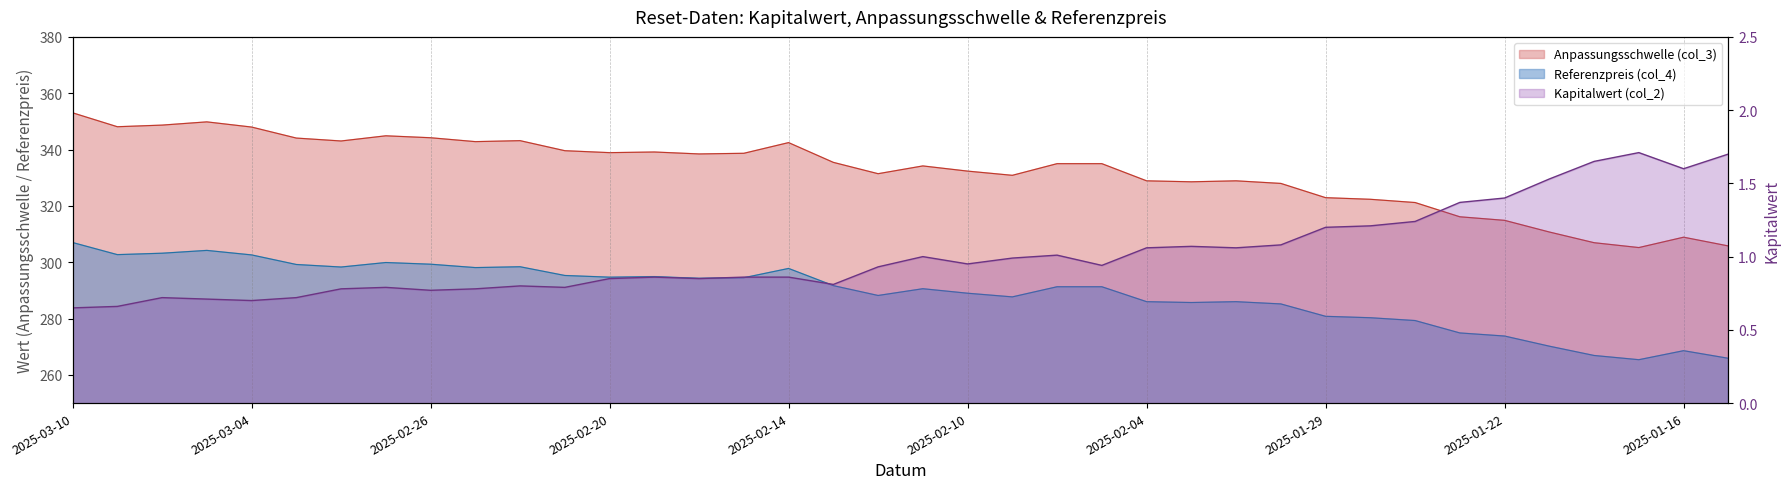

At which label does Anpassungsschwelle (col_3) first exceed 334?

2025-03-10